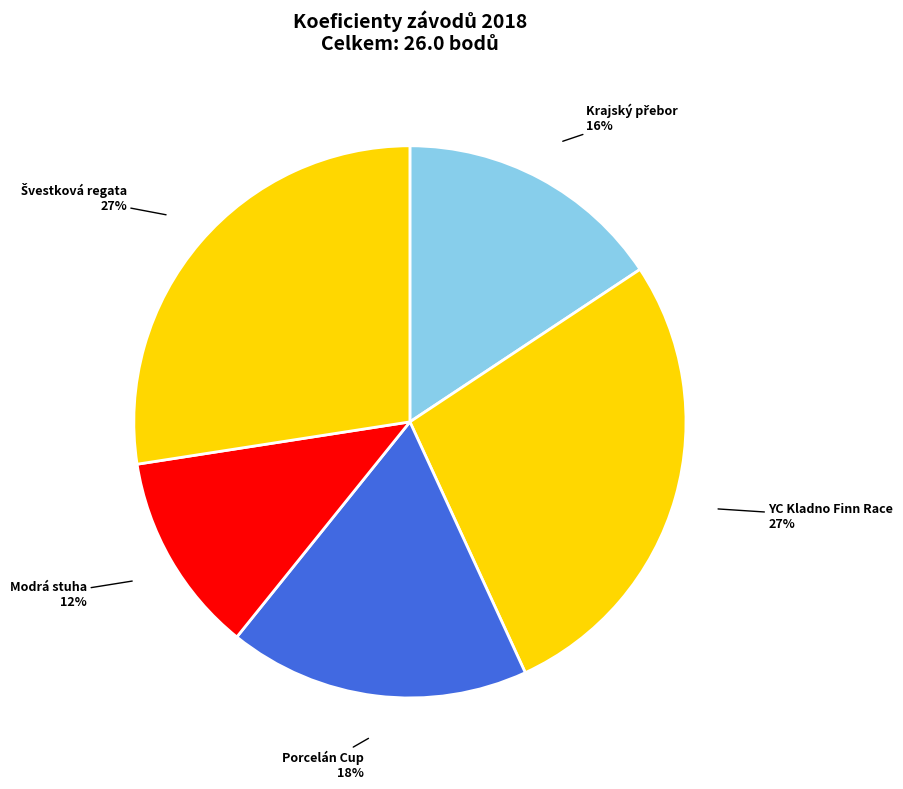

Count the number of slices in the pie.

5